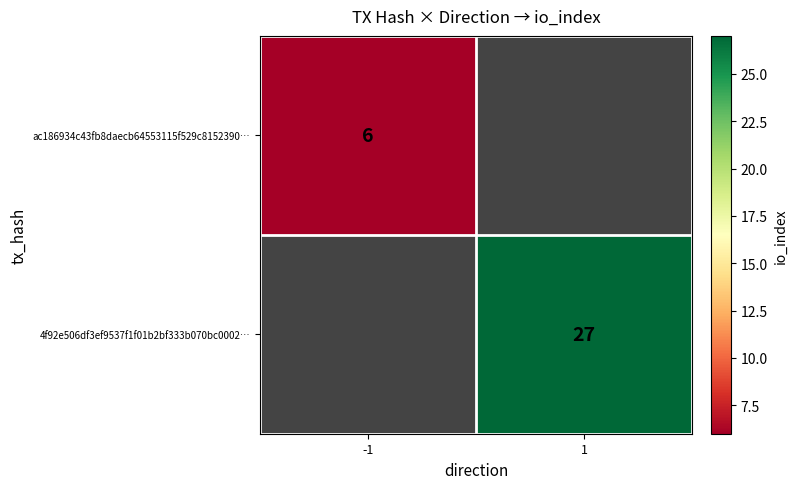

What is the maximum value shown in the chart?

27.0